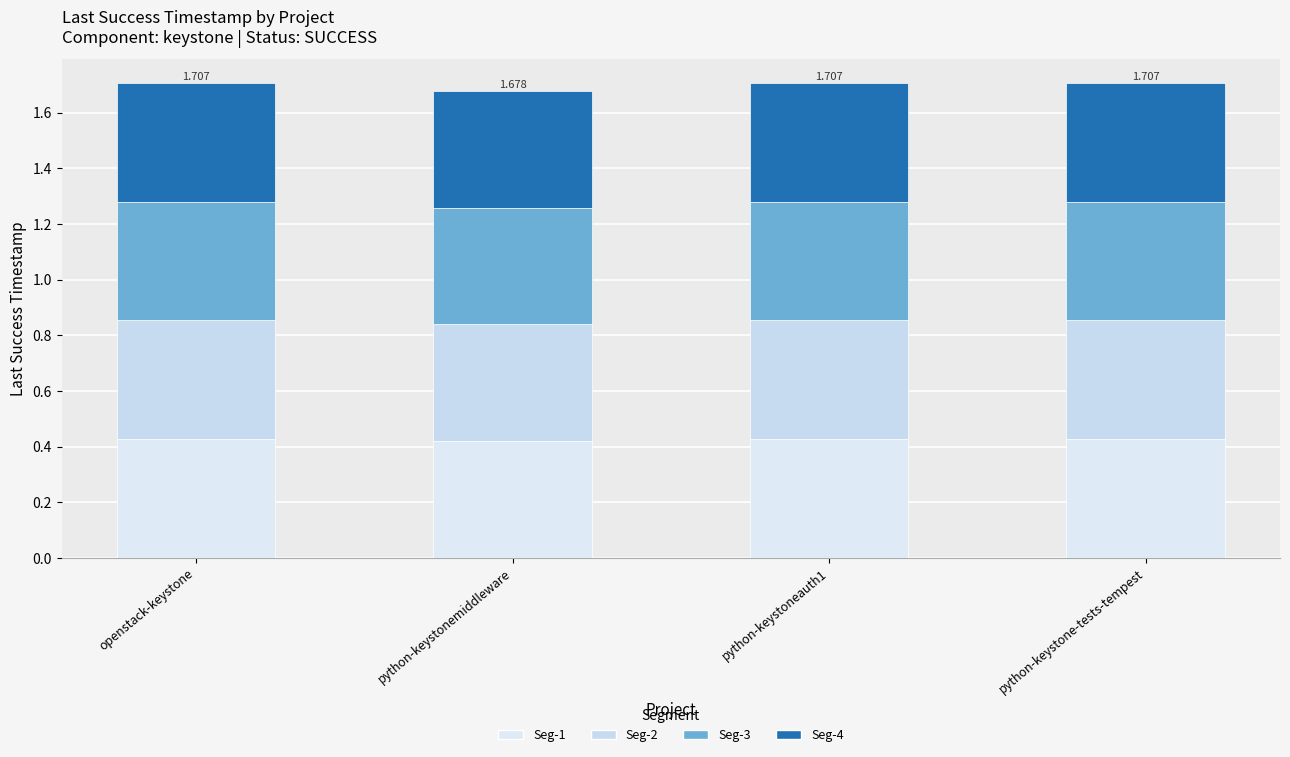

Are the bars grouped side by side (vs. stacked)?

No